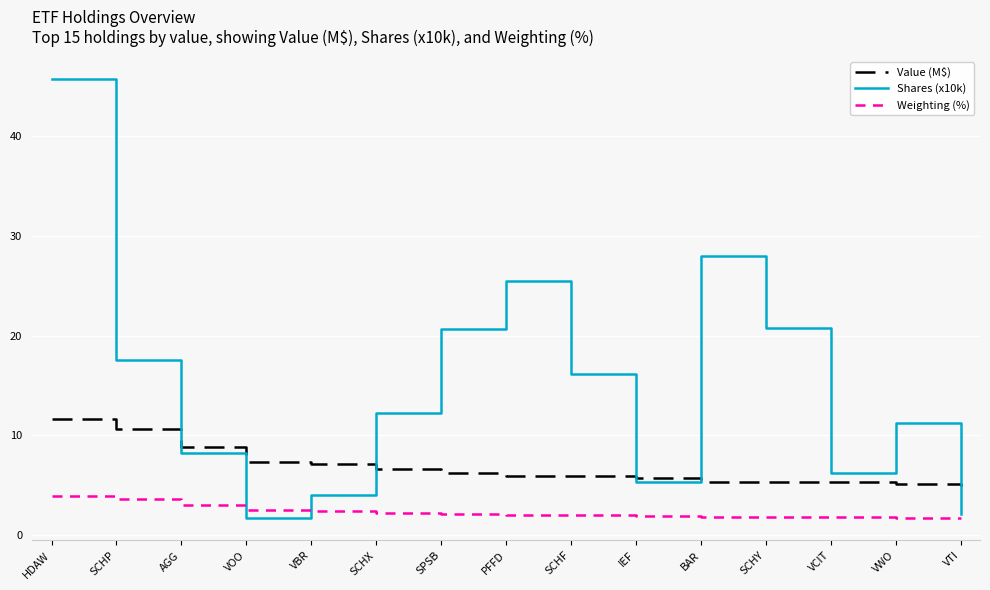

What is the difference between the Weighting (%) values at HDAW and SCHP?

0.3